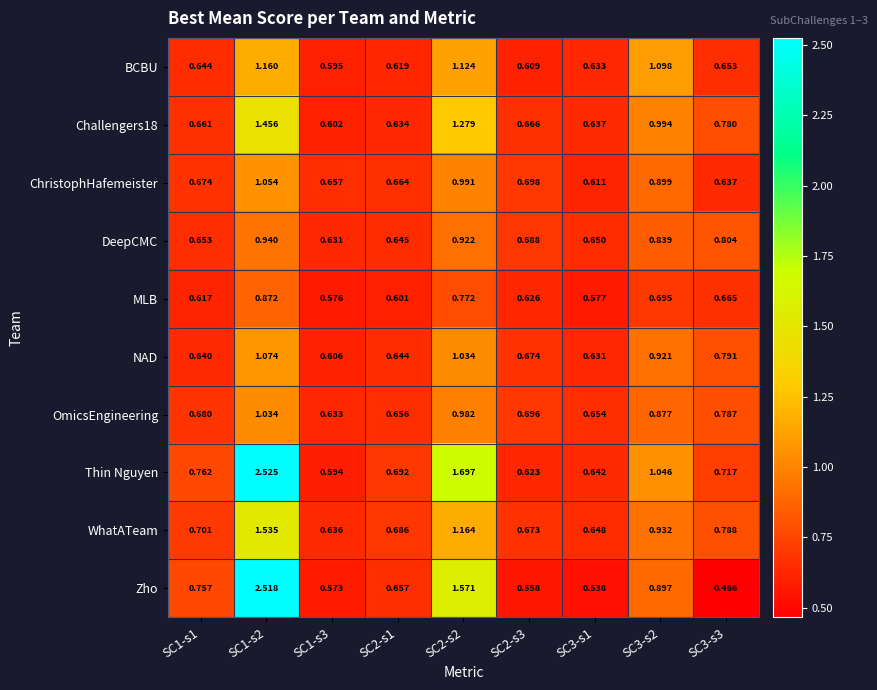

Which series has the largest range (max minus min)?

Zho